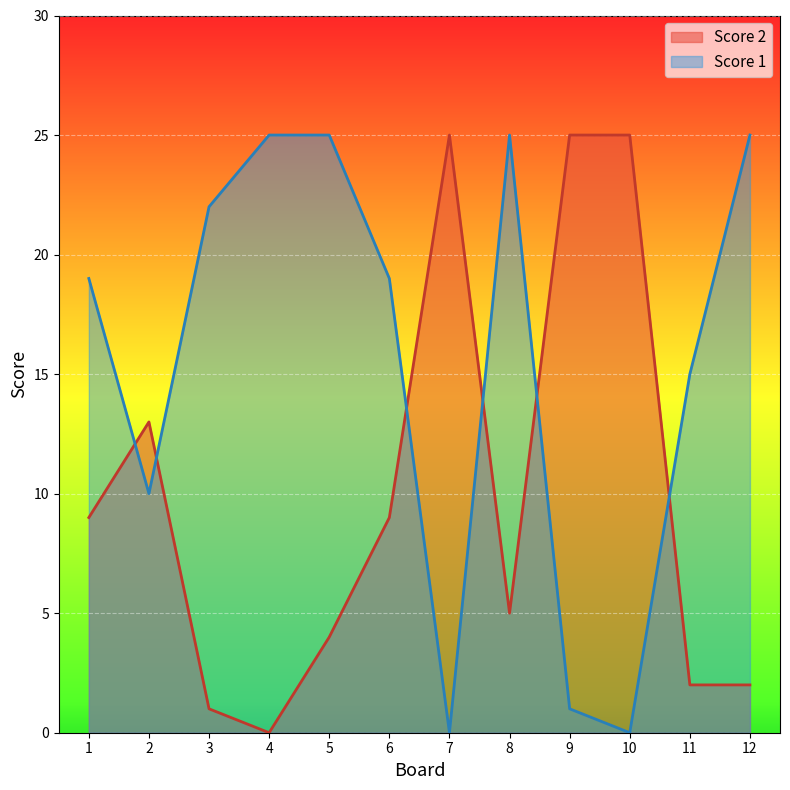

The Score 2 series shows 6 at 5. True or false?

False